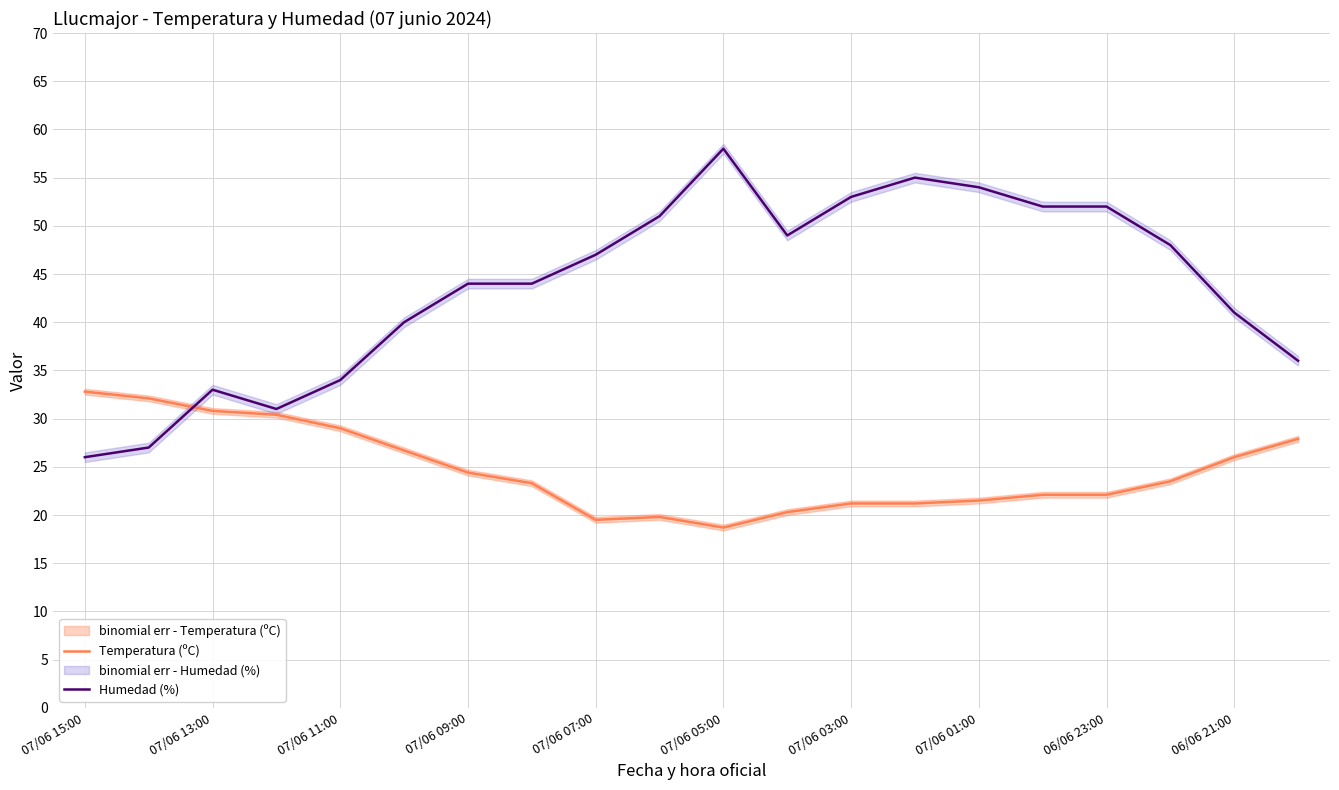

What is the maximum value for Temperatura (ºC)?

32.8